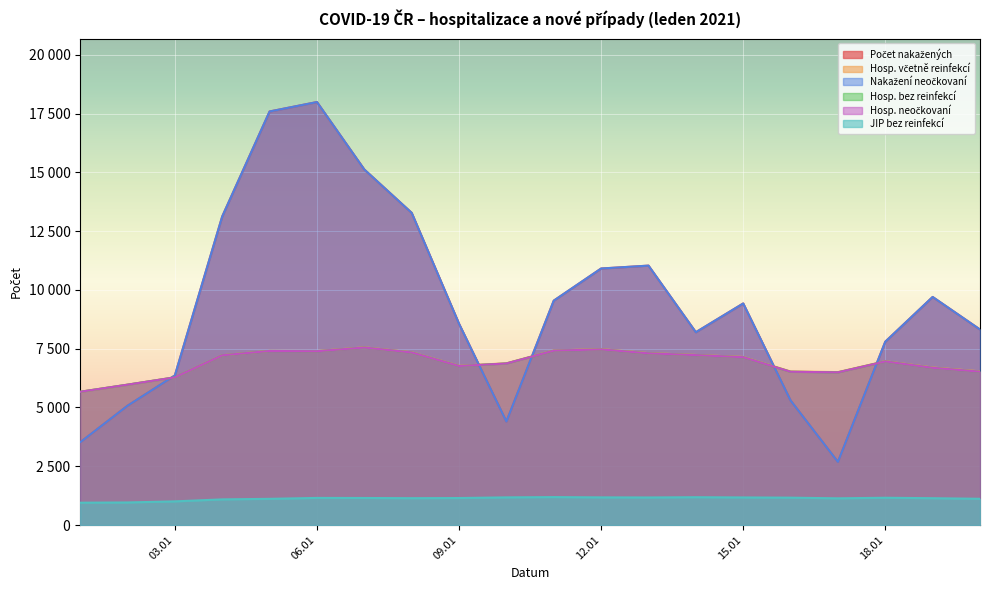

At which label does JIP bez reinfekcí reach its peak?

11.01.2021